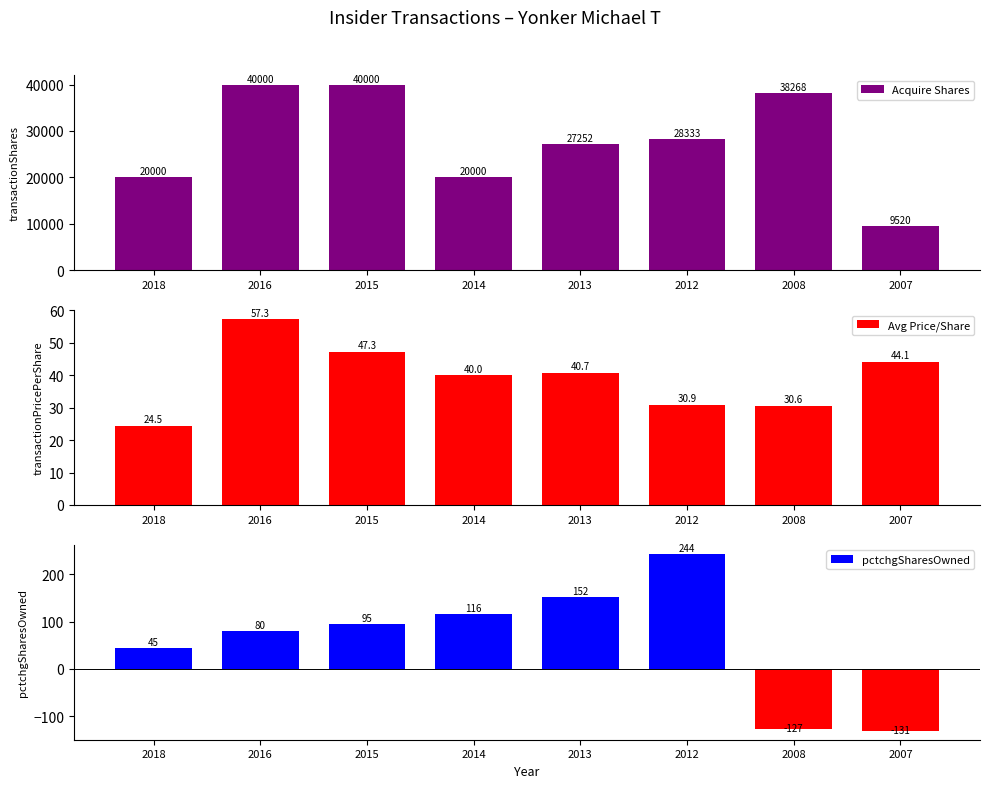

Is it true that Acquire Shares equals 40000.0 at 2016?

True